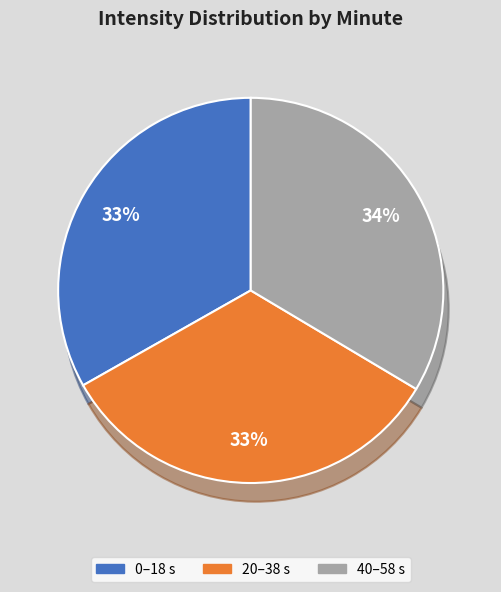

To the nearest percent, what is the average slice percentage?

33%